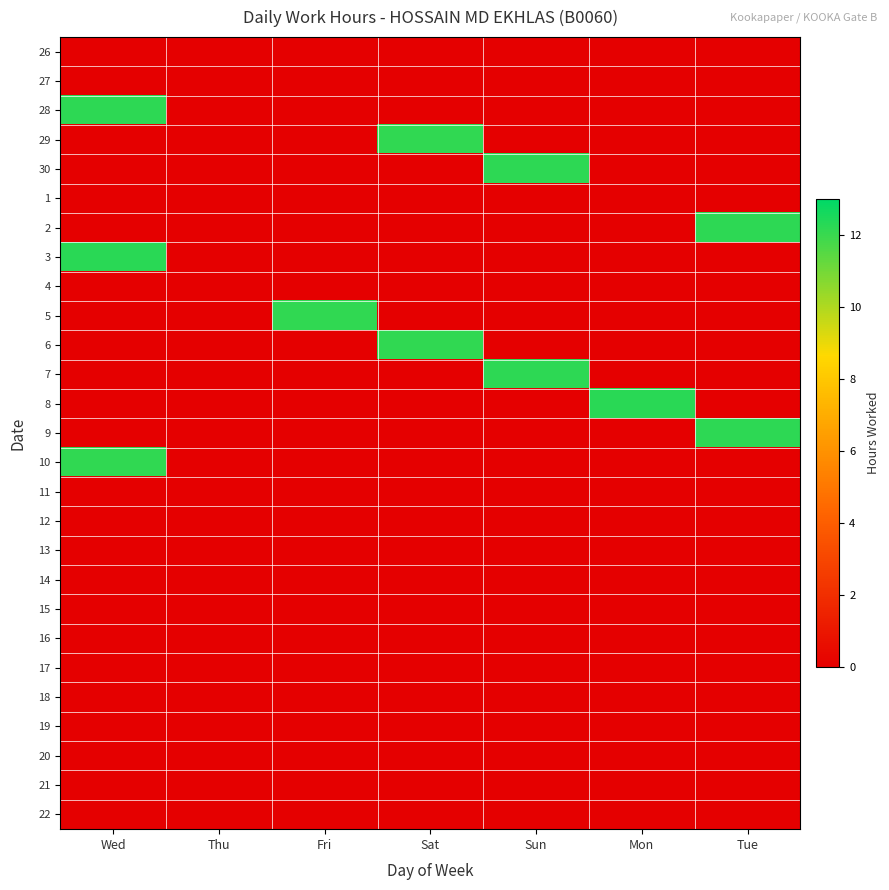

Rank the series at Thu from highest to lowest value.

26, 27, 28, 29, 30, 1, 2, 3, 4, 5, 6, 7, 8, 9, 10, 11, 12, 13, 14, 15, 16, 17, 18, 19, 20, 21, 22